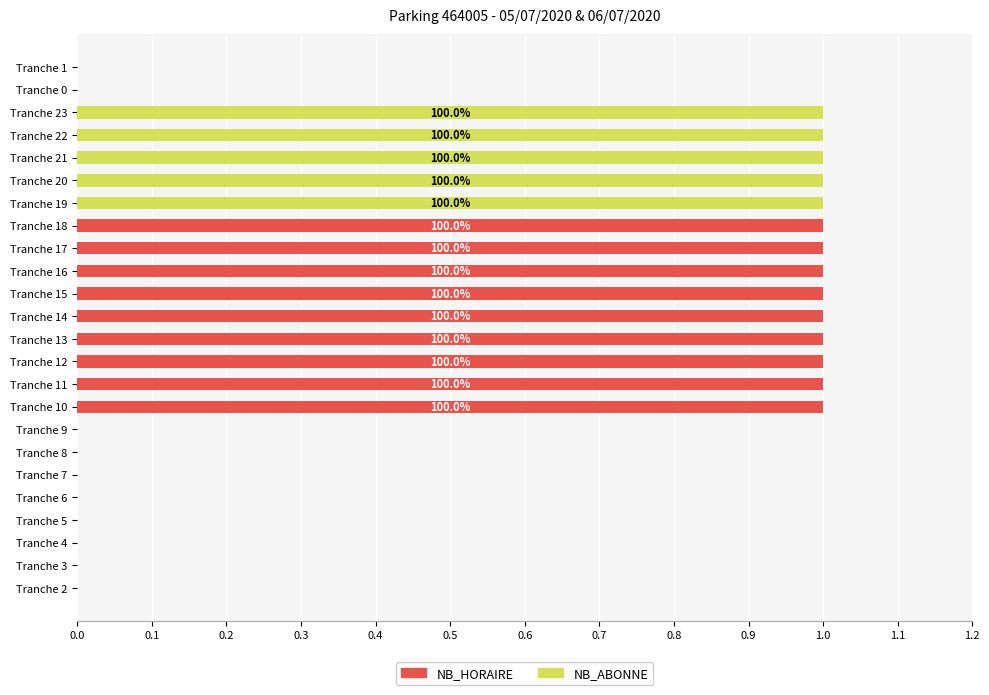

The NB_HORAIRE series shows -1 at Tranche 4. True or false?

False